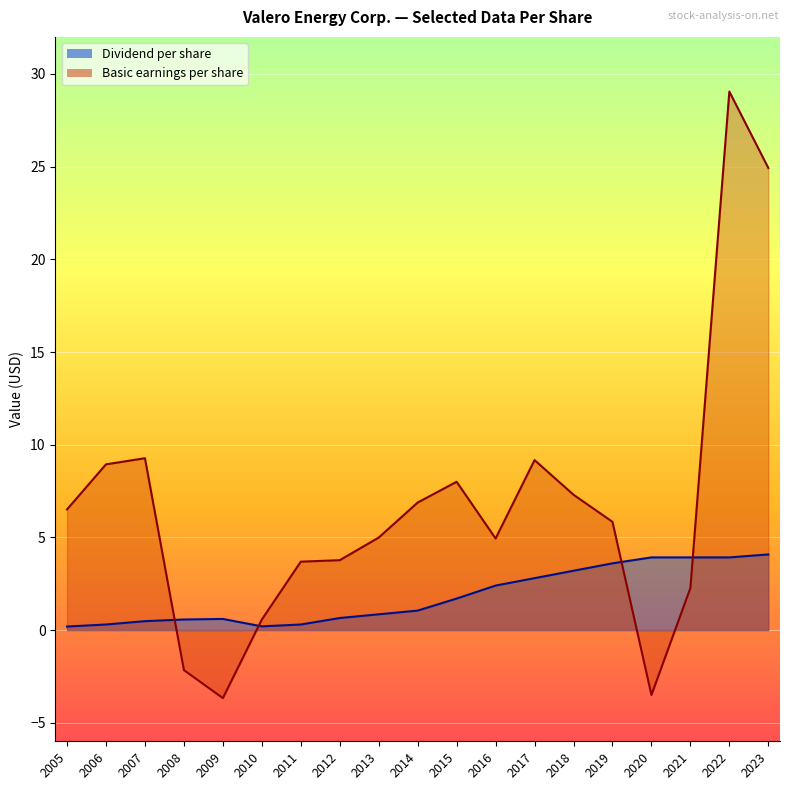

What is the greatest value displayed?

29.1